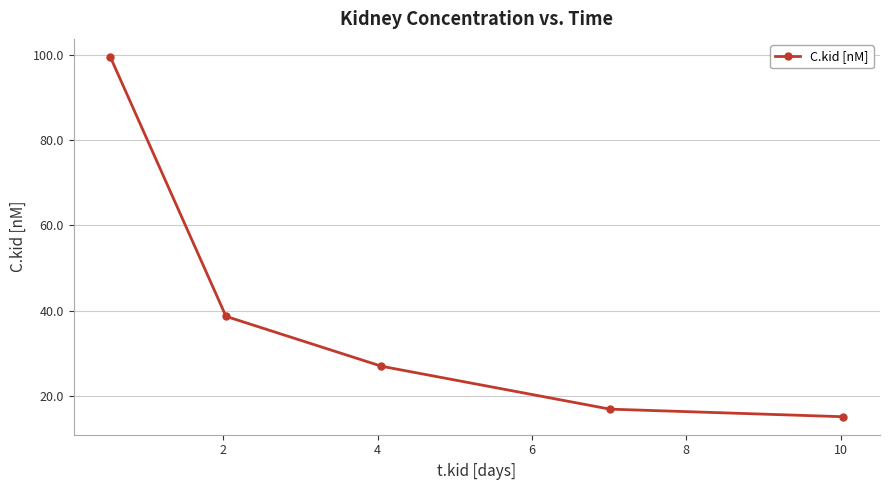

Count the number of categories in the chart.

5